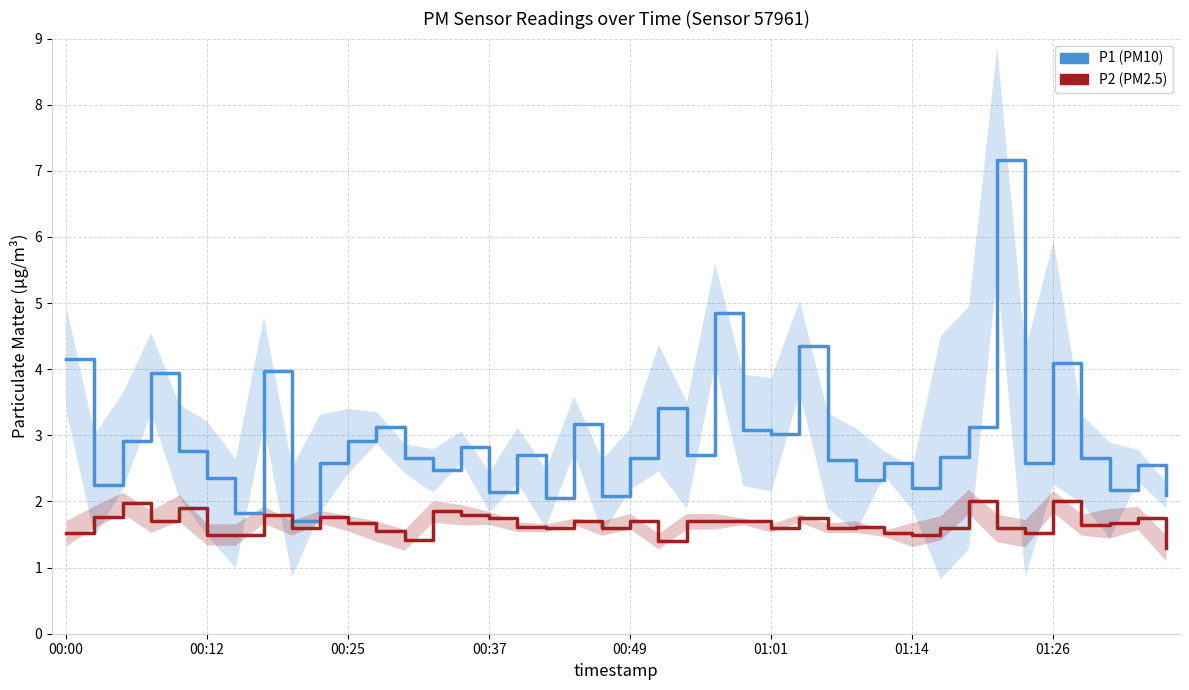

True or false: P2 and P1 cross at least once.

False